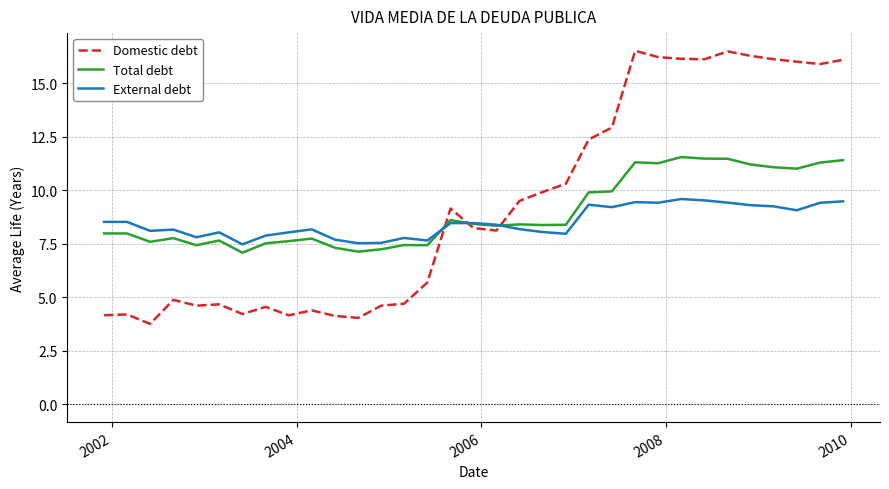

Which series has the largest total across all categories?

Domestic debt